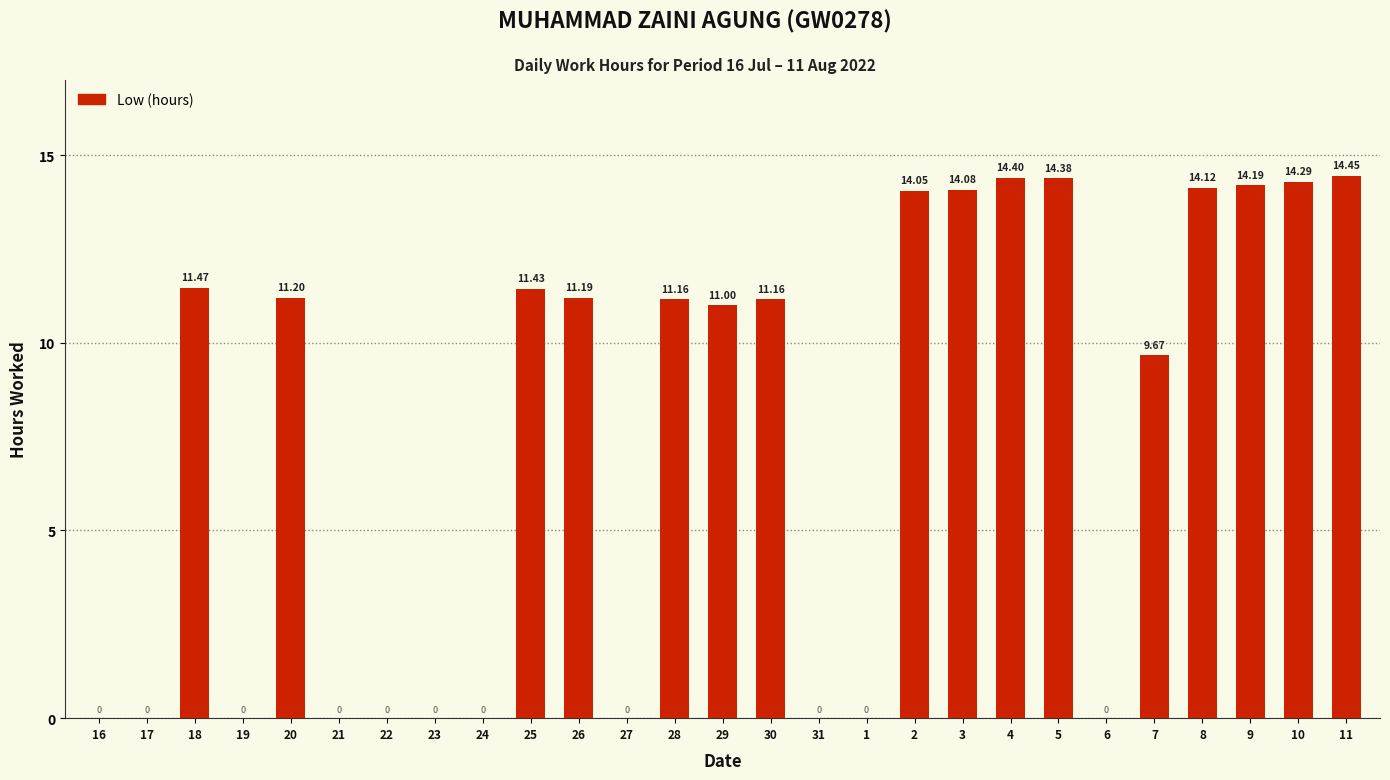

How many series are shown in this chart?

1